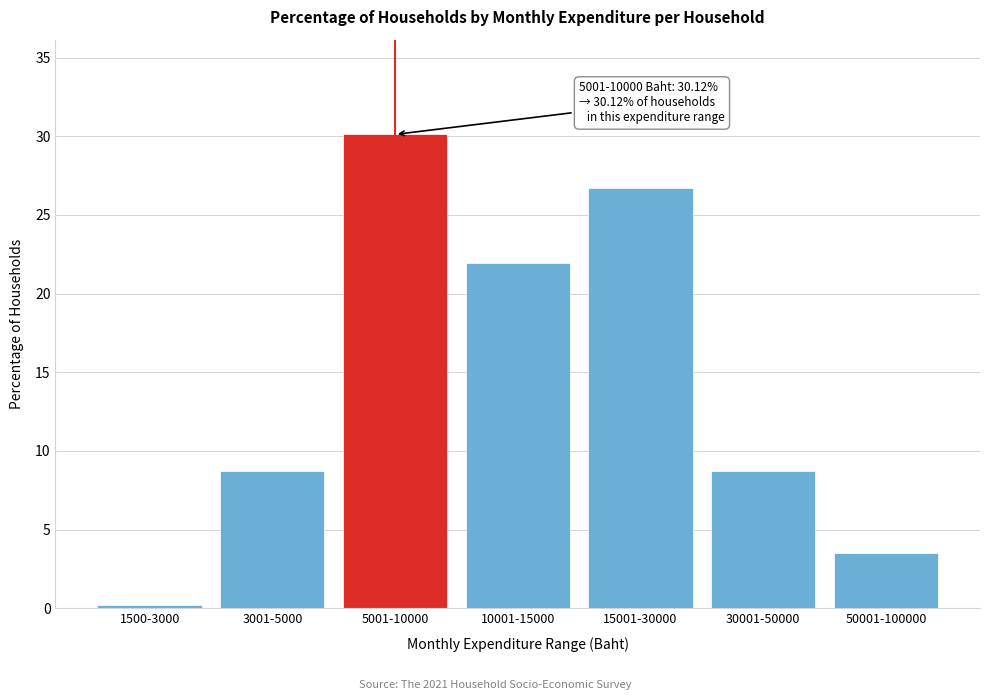

Reading left to right, what are all the values shown in this chart?

0.2	8.7	30.1	22.0	26.7	8.7	3.5